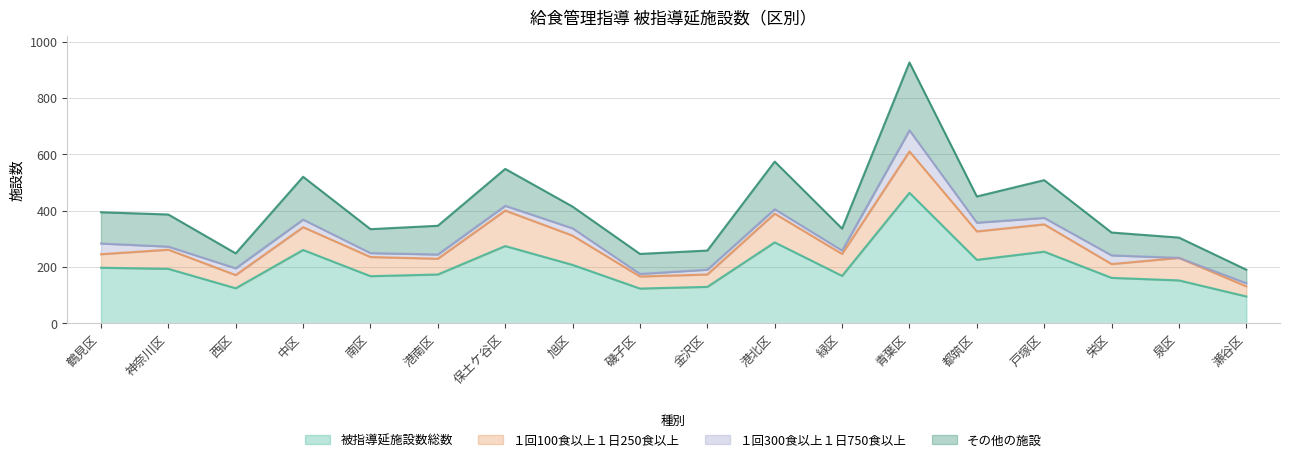

Rank the series by their maximum value, from highest to lowest.

被指導延施設数総数, その他の施設, １回100食以上１日250食以上, １回300食以上１日750食以上